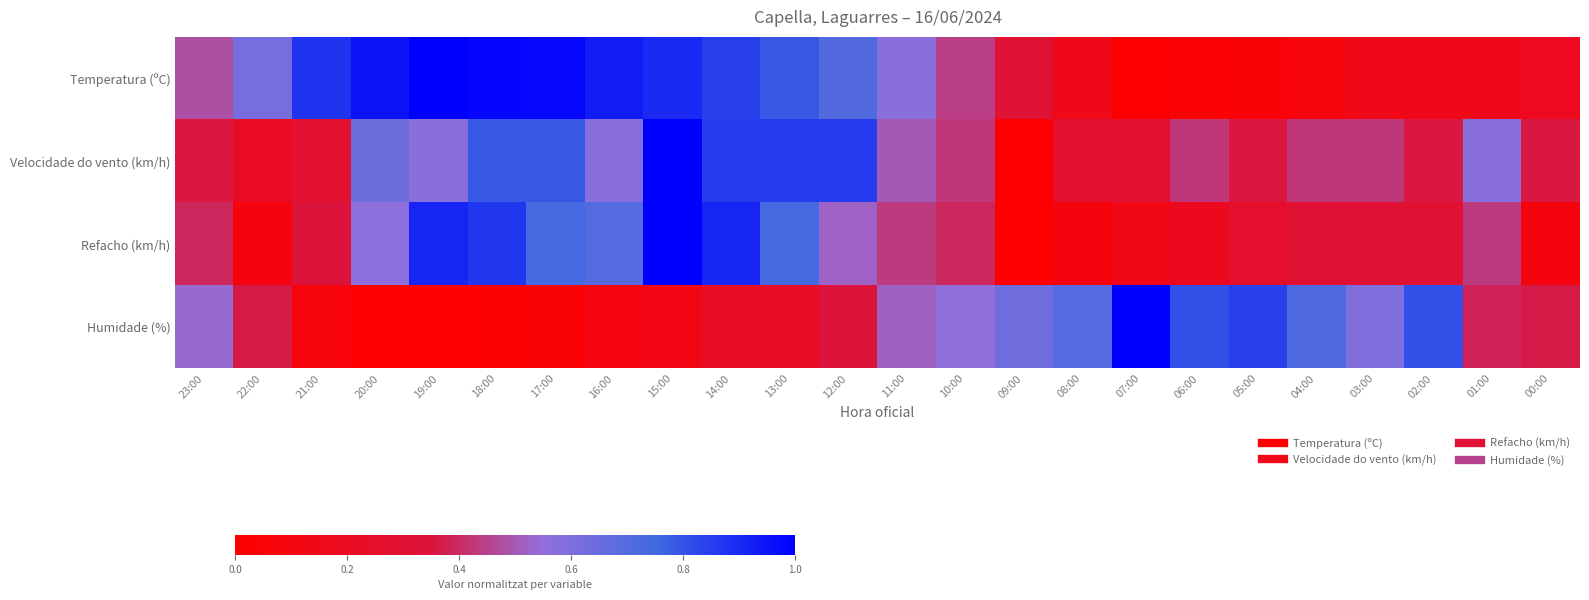

Reading left to right, extract all data points from this chart.

Temperatura (ºC): 23:00=0.5	22:00=0.6	21:00=0.9	20:00=1.0	19:00=1.0	18:00=1.0	17:00=1.0	16:00=0.9	15:00=0.9	14:00=0.8	13:00=0.8	12:00=0.7	11:00=0.6	10:00=0.4	09:00=0.3	08:00=0.1	07:00=0.0	06:00=0.0	05:00=0.1	04:00=0.1	03:00=0.1	02:00=0.2	01:00=0.1	00:00=0.2
Velocidade do vento (km/h): 23:00=0.4	22:00=0.2	21:00=0.3	20:00=0.6	19:00=0.6	18:00=0.8	17:00=0.8	16:00=0.6	15:00=1.0	14:00=0.9	13:00=0.9	12:00=0.9	11:00=0.5	10:00=0.4	09:00=0.0	08:00=0.3	07:00=0.3	06:00=0.4	05:00=0.4	04:00=0.4	03:00=0.4	02:00=0.4	01:00=0.6	00:00=0.4
Refacho (km/h): 23:00=0.4	22:00=0.1	21:00=0.3	20:00=0.6	19:00=0.9	18:00=0.9	17:00=0.7	16:00=0.7	15:00=1.0	14:00=0.9	13:00=0.7	12:00=0.5	11:00=0.4	10:00=0.4	09:00=0.0	08:00=0.1	07:00=0.1	06:00=0.2	05:00=0.3	04:00=0.3	03:00=0.3	02:00=0.3	01:00=0.4	00:00=0.1
Humidade (%): 23:00=0.5	22:00=0.4	21:00=0.1	20:00=0.0	19:00=0.0	18:00=0.0	17:00=0.1	16:00=0.1	15:00=0.1	14:00=0.2	13:00=0.2	12:00=0.3	11:00=0.5	10:00=0.6	09:00=0.6	08:00=0.7	07:00=1.0	06:00=0.8	05:00=0.8	04:00=0.7	03:00=0.6	02:00=0.8	01:00=0.4	00:00=0.4